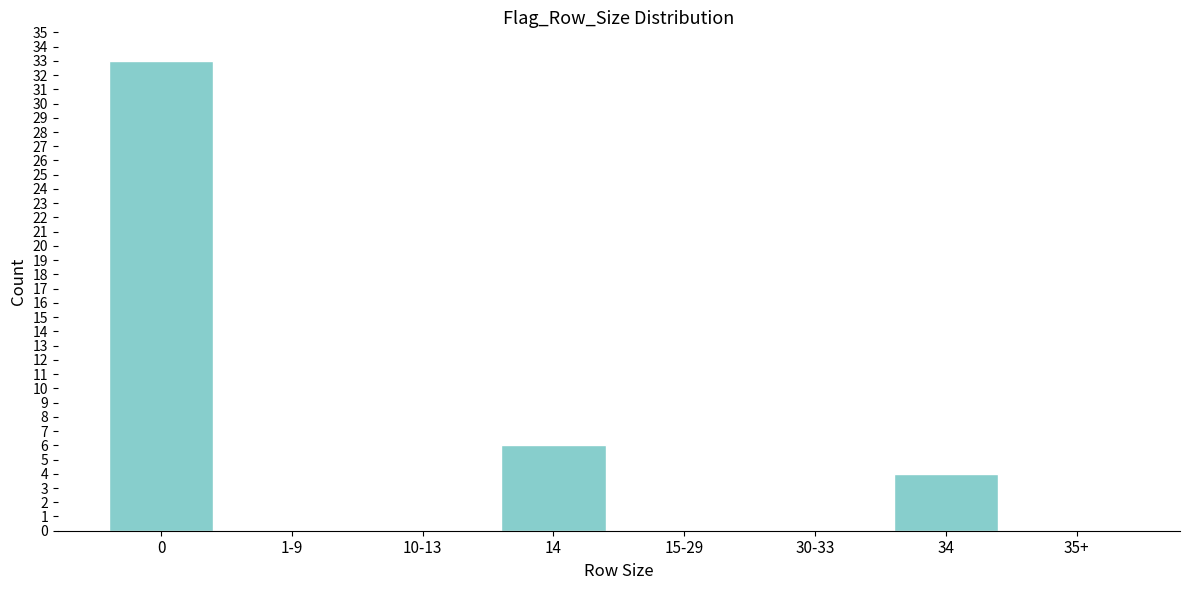

Reading right to left, what are all the values shown in this chart?

35+=0	34=4	30-33=0	15-29=0	14=6	10-13=0	1-9=0	0=33